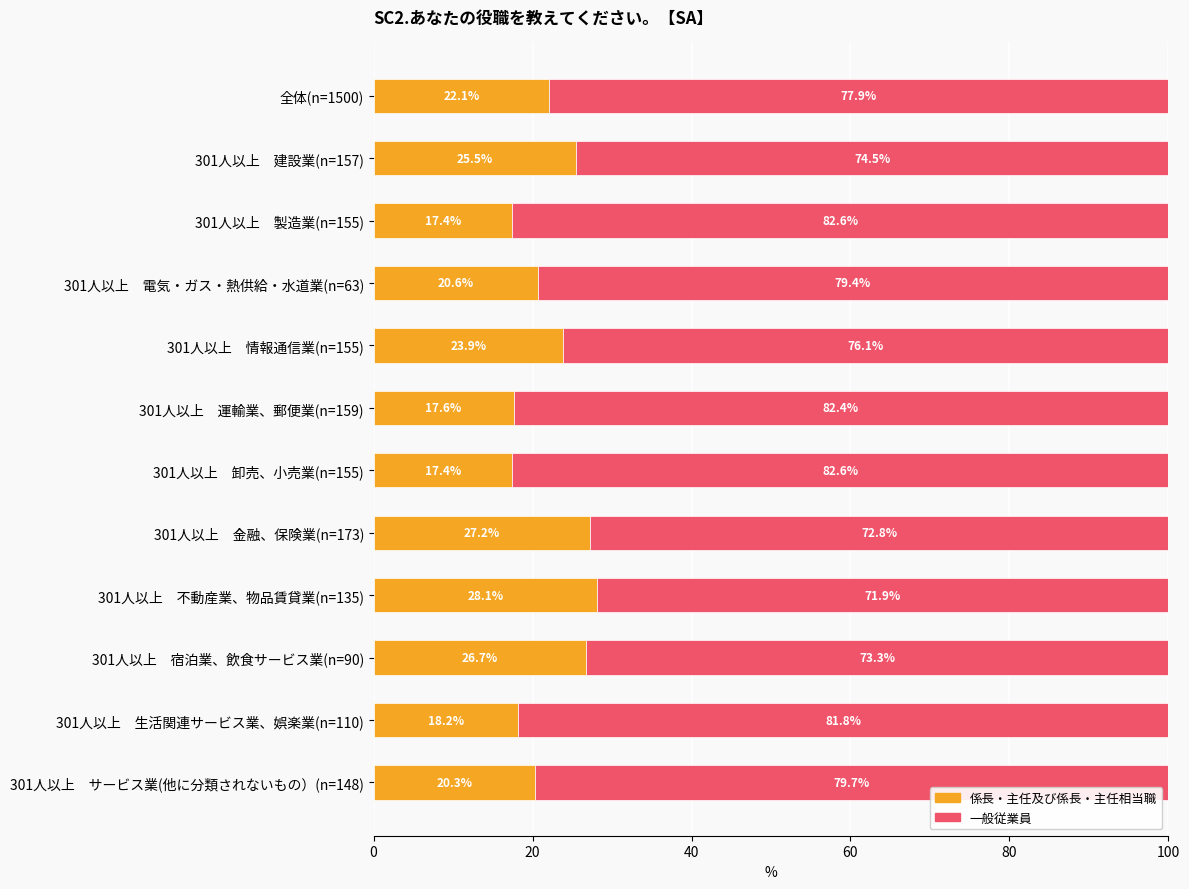

Read the 係長・主任及び係長・主任相当職 value at 301人以上　不動産業、物品賃貸業(n=135).

28.1